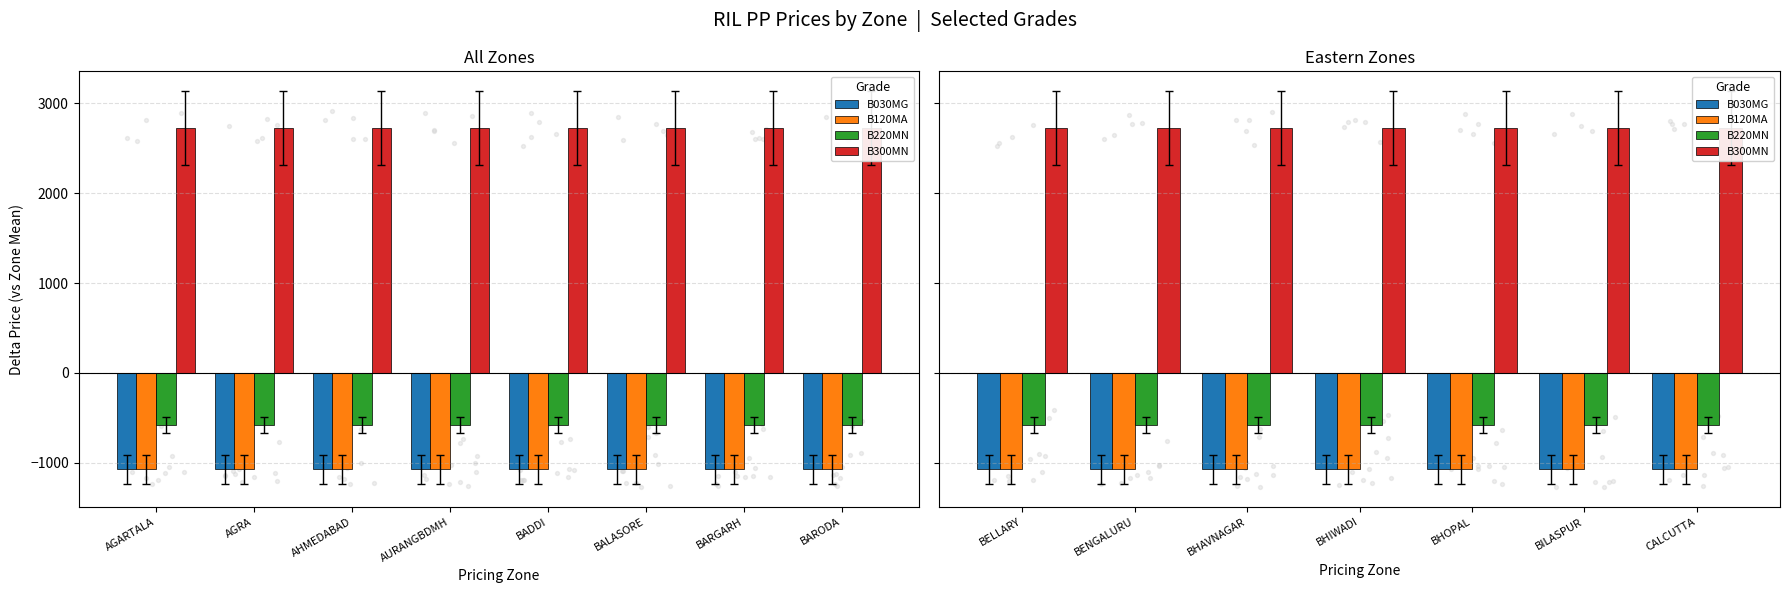

Which series contains the highest Y value?

B300MN